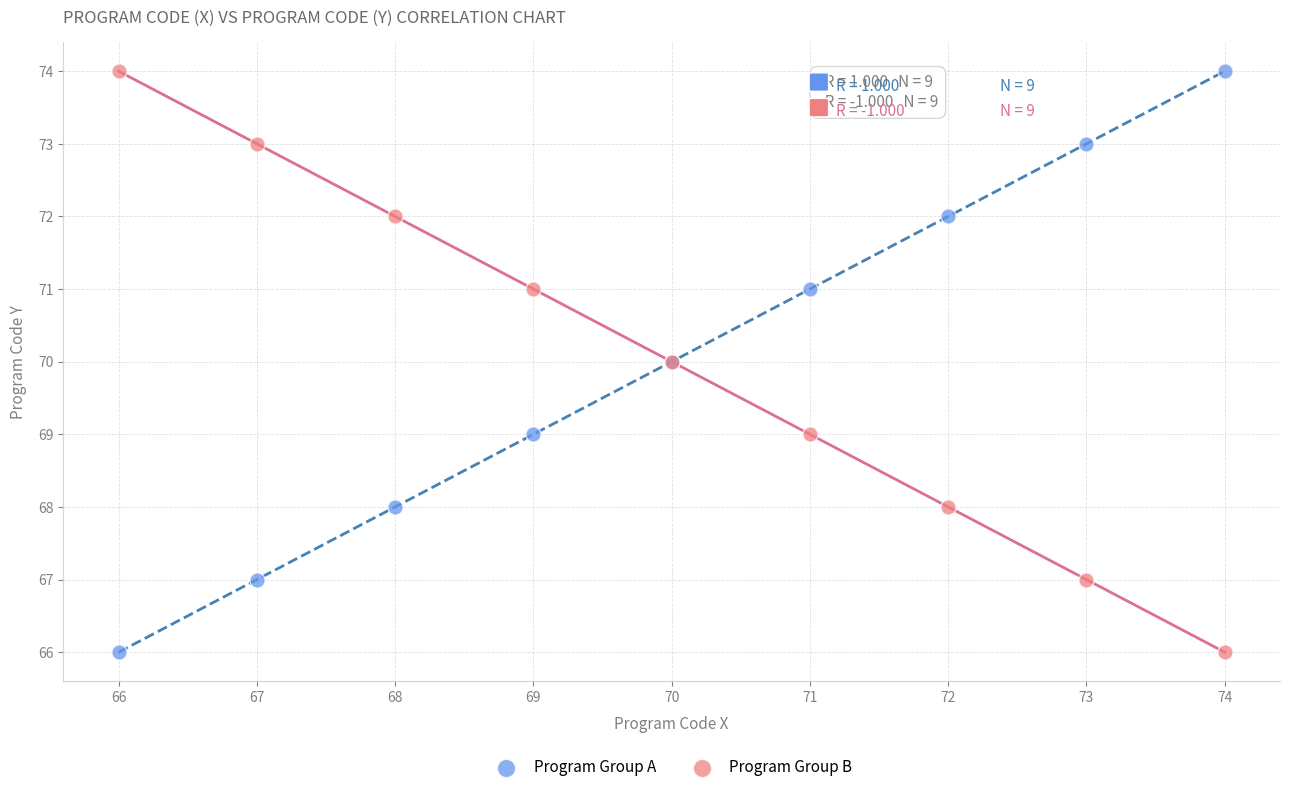

What is the X range (max minus min) for the scatter plot?

8